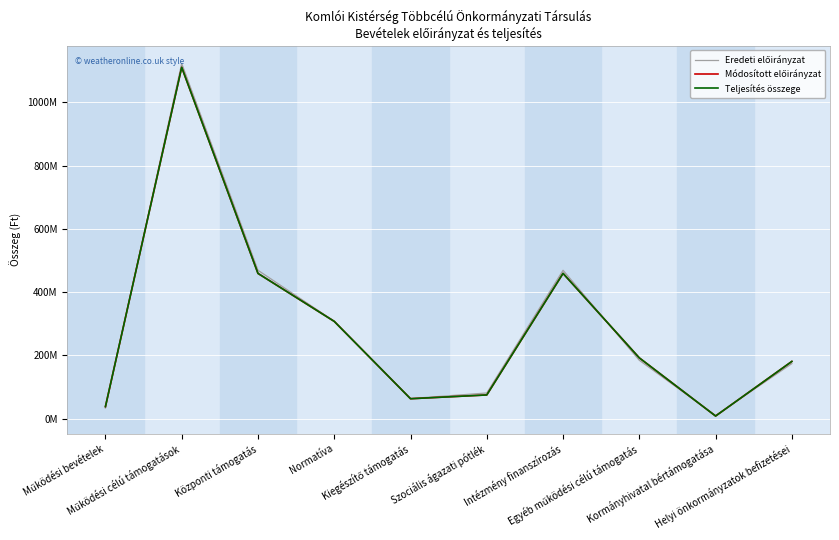

What is the maximum value shown in the chart?

1122434208